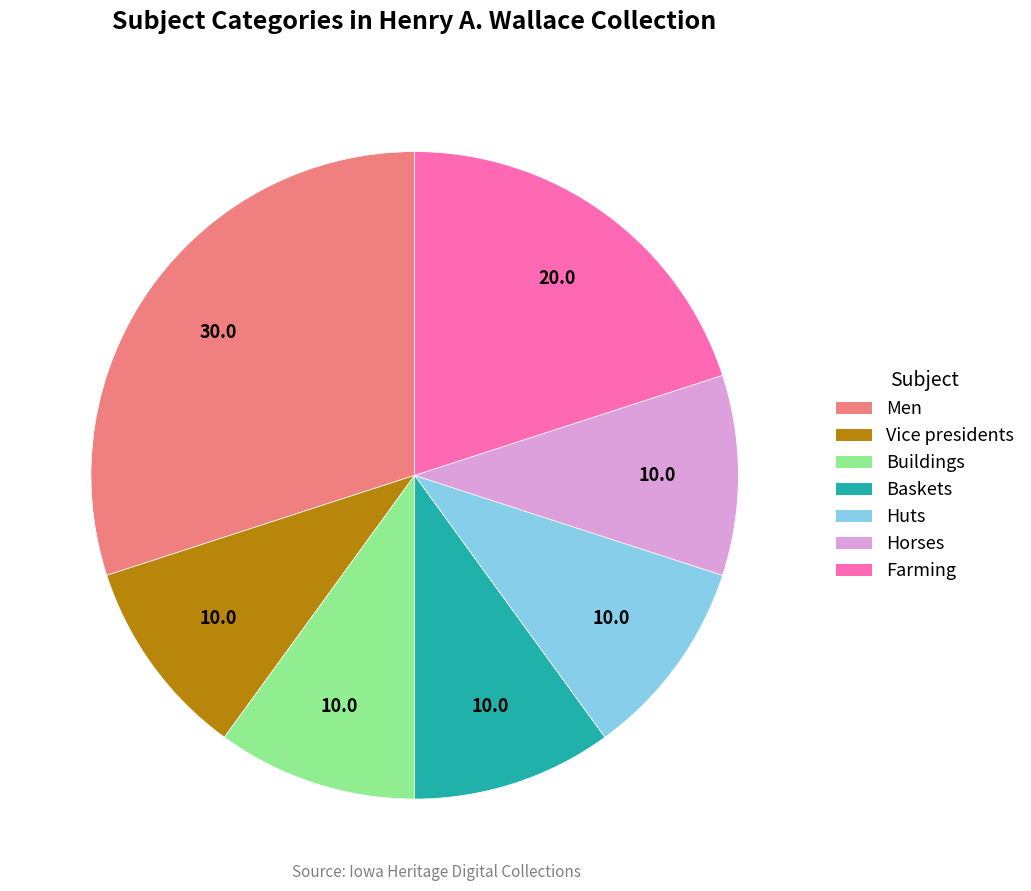

Is there a majority slice in this chart?

No